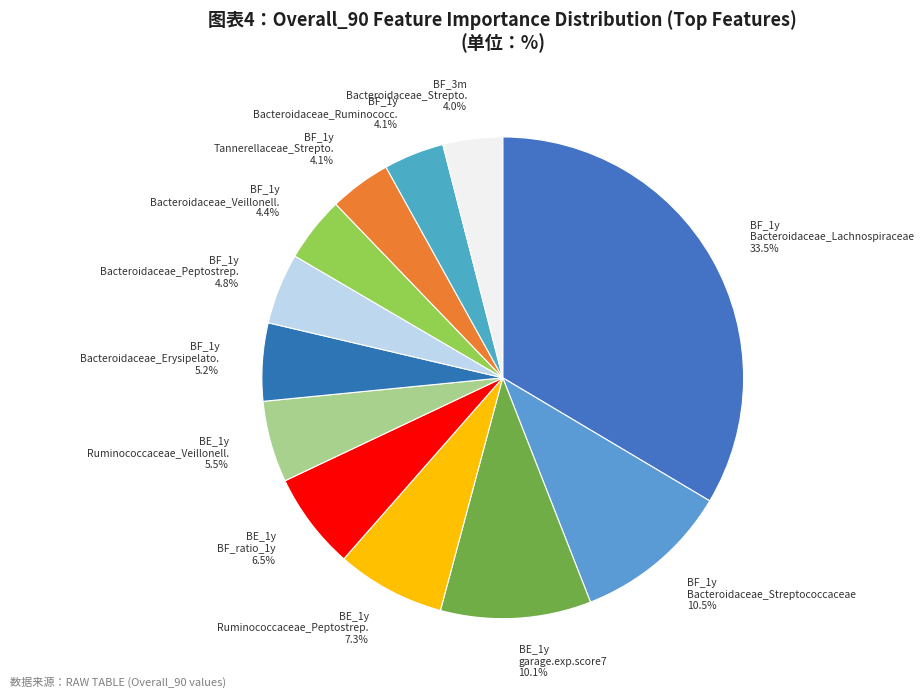

Which category has the biggest portion of the pie?

BF_1y Bacteroidaceae_Lachnospiraceae